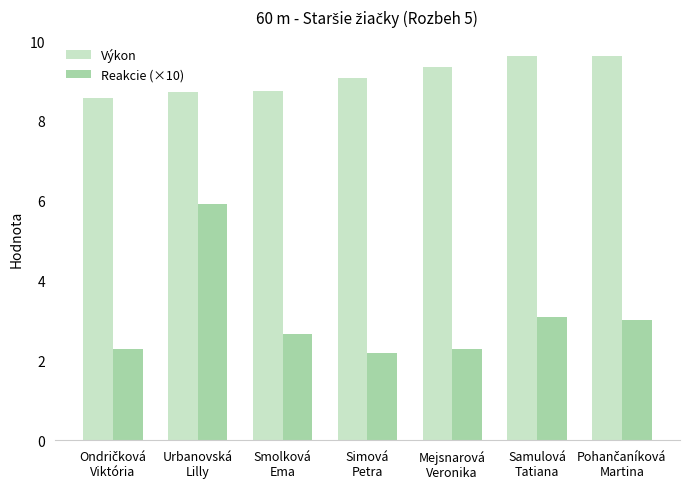

What is the lowest value of the Reakcie (×10) series?

2.2